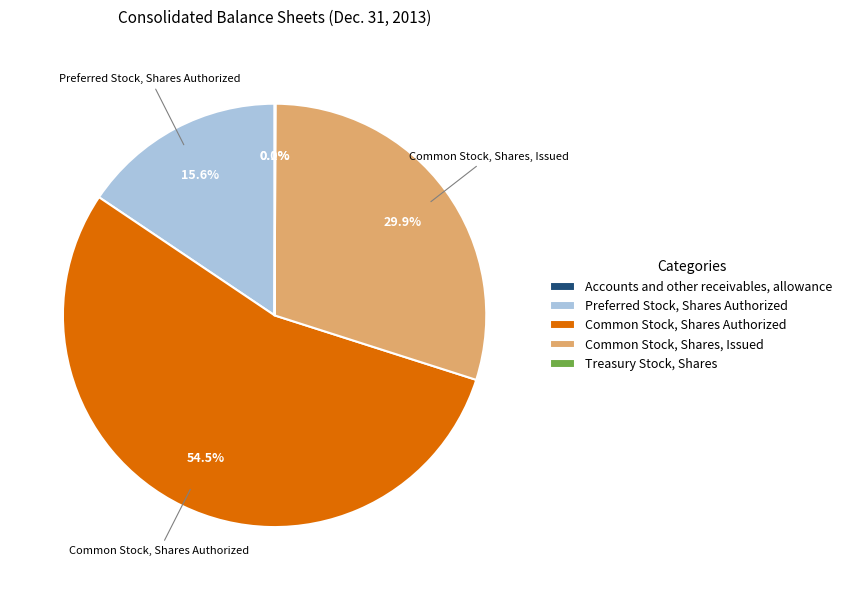

What is the ratio of the value at Preferred Stock, Shares Authorized to the value at Common Stock, Shares, Issued?

0.5